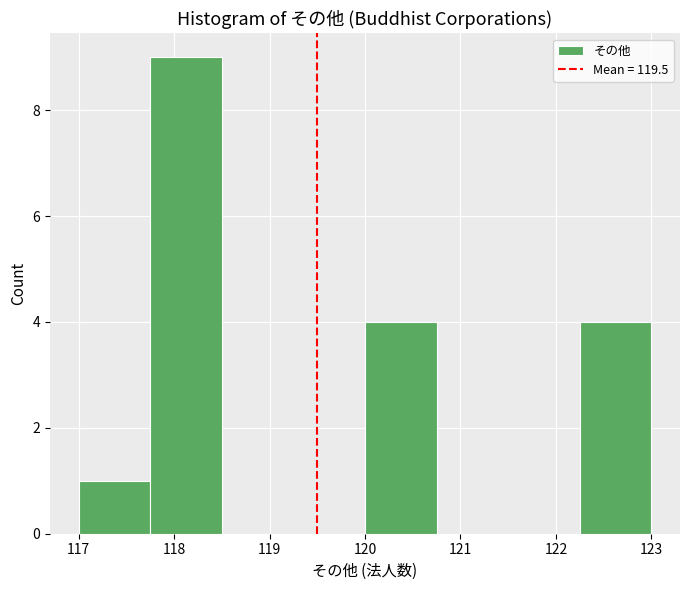

What is the height of the bar covering 120.00 to 120.75 on the x-axis? Neither the bar edges nor the heights are printed on the chart, so give them approximately, as read against the axes.

4